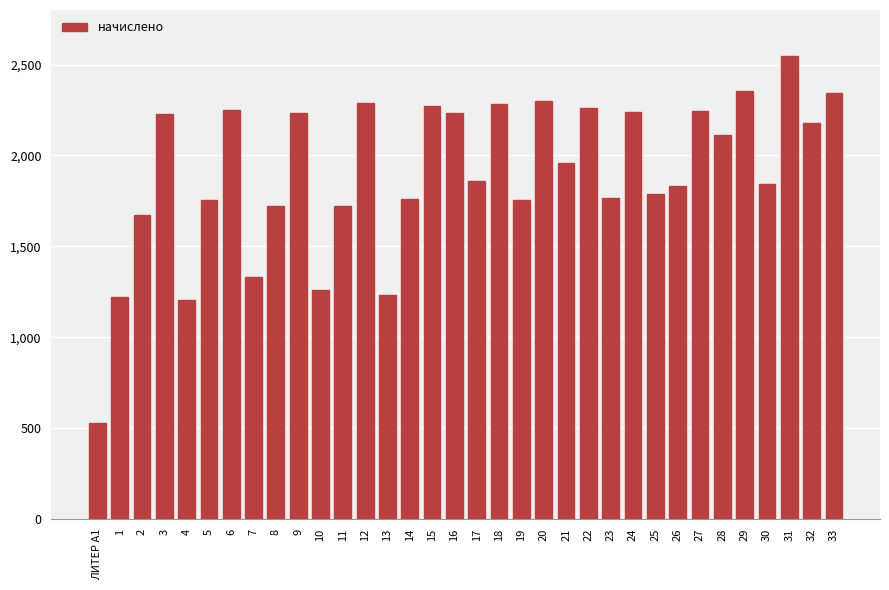

Which category has the lowest value across all series?

ЛИТЕР А1